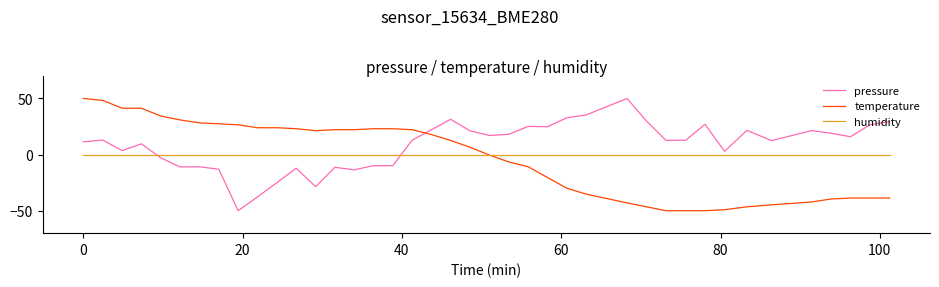

What is the minimum value for pressure?

-50.0